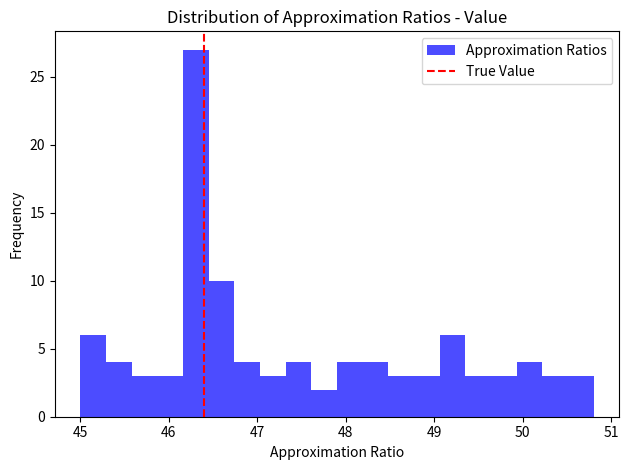

Around what value on the x-axis is the tallest bar? Give the approximate position of its centre, as read against the axis.

46.3